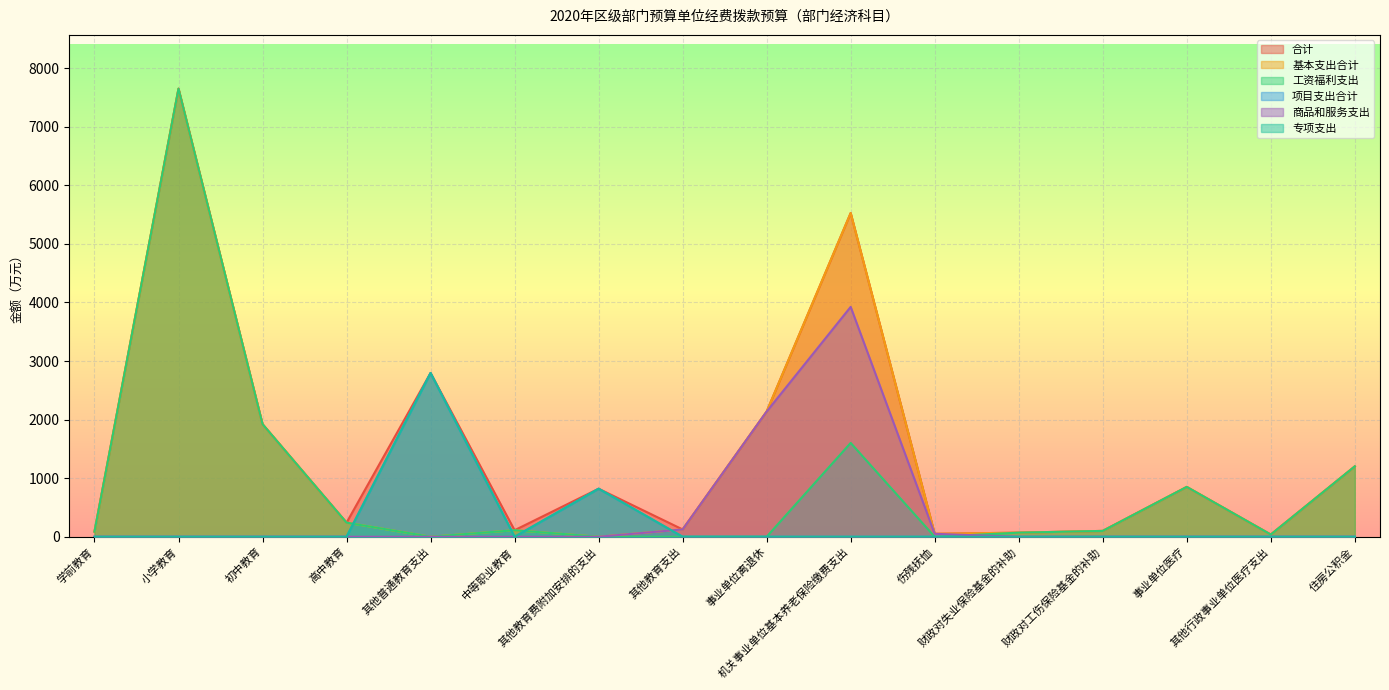

What is the spread (max minus min) of values at 其他行政事业单位医疗支出?

37.9